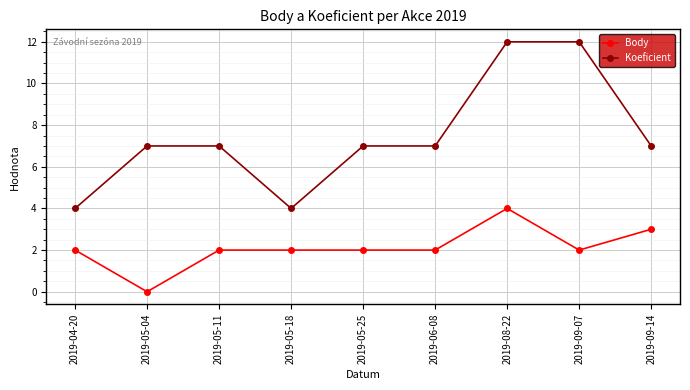

True or false: Koeficient and Body cross at least once.

False